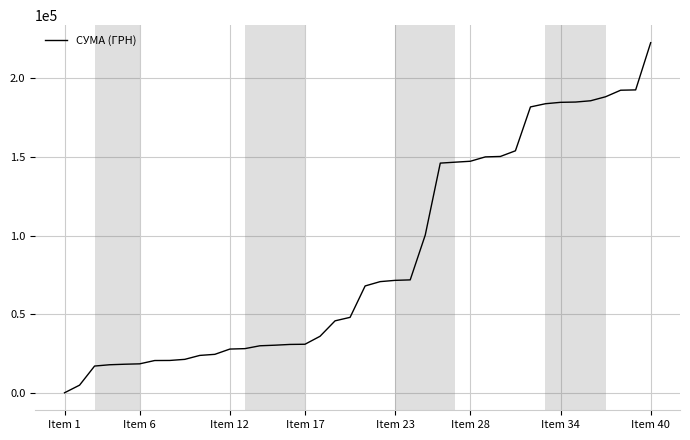

What is the greatest value displayed?

222666.5